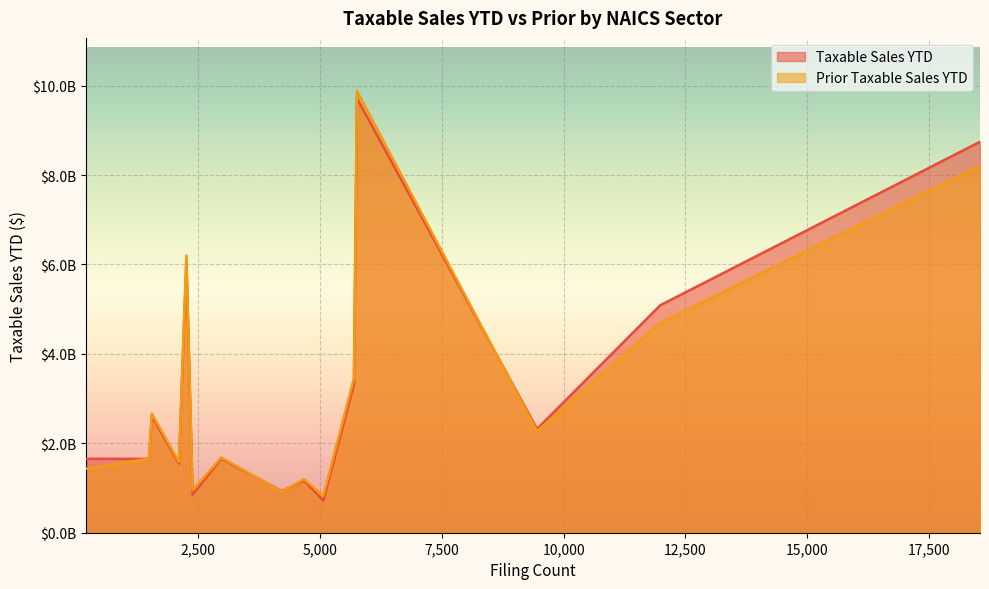

How many data points in Prior Taxable Sales YTD are above 1683832248?

8